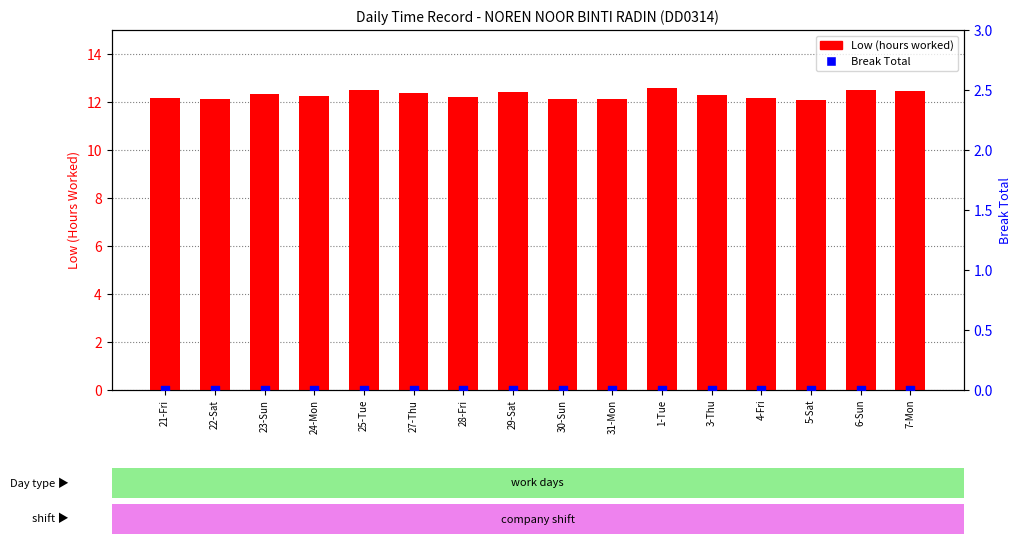

Which series reaches the maximum Y coordinate?

Low (hours worked)